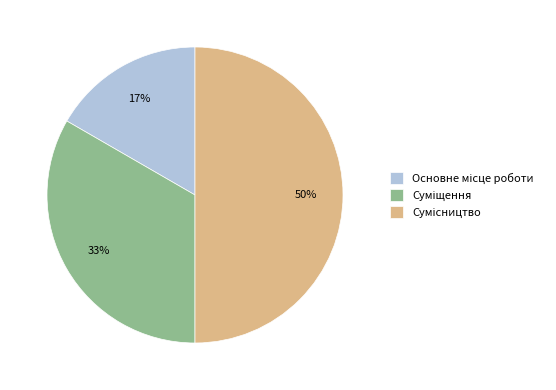

To the nearest percent, what is the average slice percentage?

33%